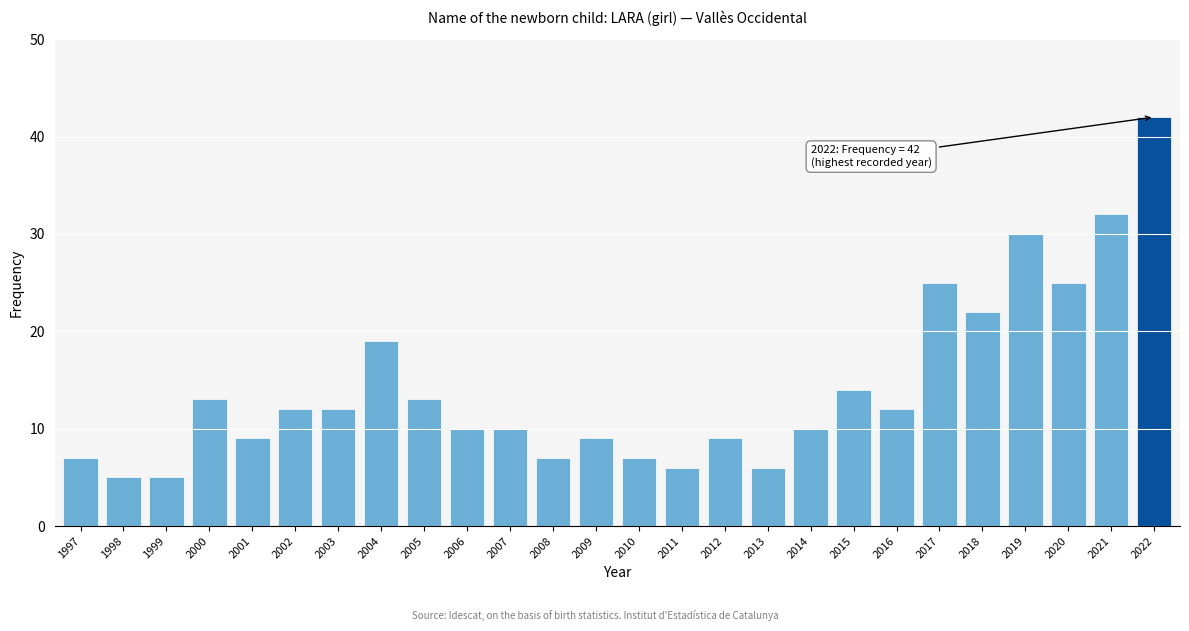

Reading left to right, what are all the values shown in this chart?

1997=7	1998=5	1999=5	2000=13	2001=9	2002=12	2003=12	2004=19	2005=13	2006=10	2007=10	2008=7	2009=9	2010=7	2011=6	2012=9	2013=6	2014=10	2015=14	2016=12	2017=25	2018=22	2019=30	2020=25	2021=32	2022=42